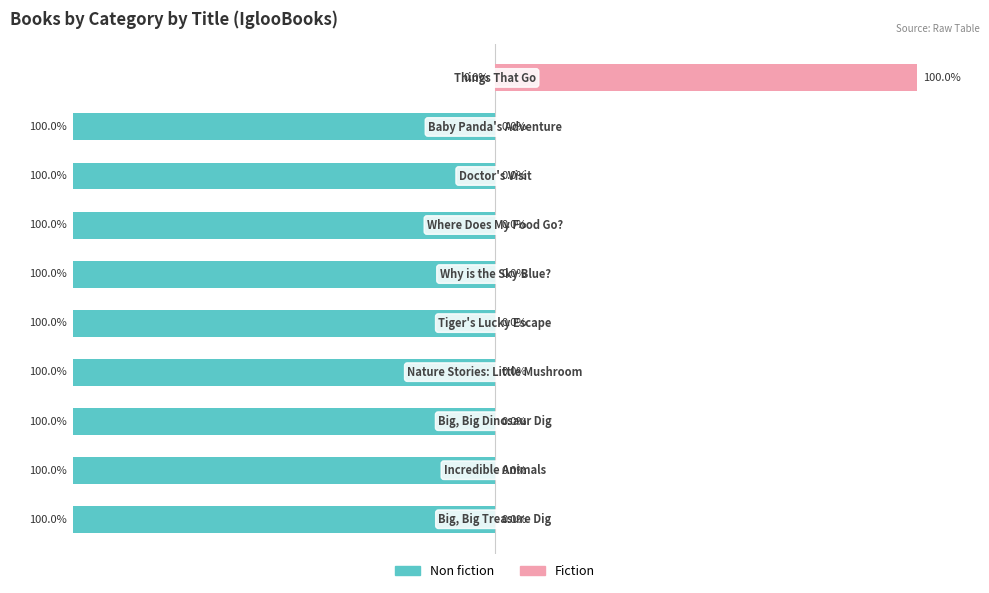

What are all the series names shown in the legend?

Non fiction, Fiction